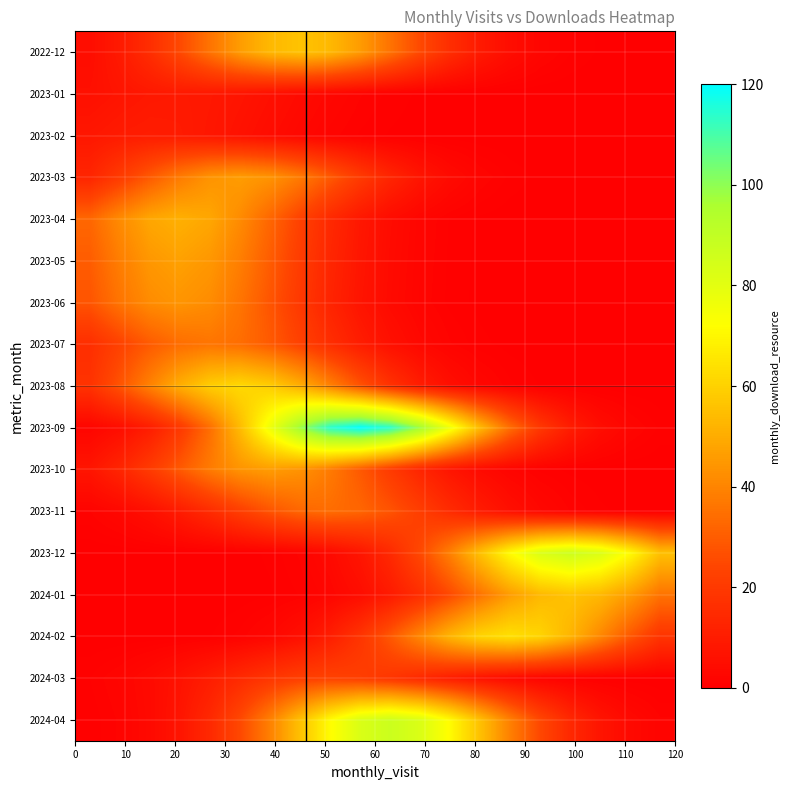

Which series has the largest total across all categories?

2023-09